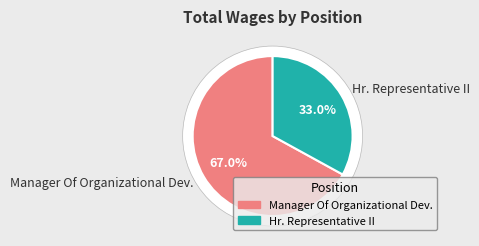

What is the ratio of the value at Hr. Representative II to the value at Manager Of Organizational Dev.?

0.5